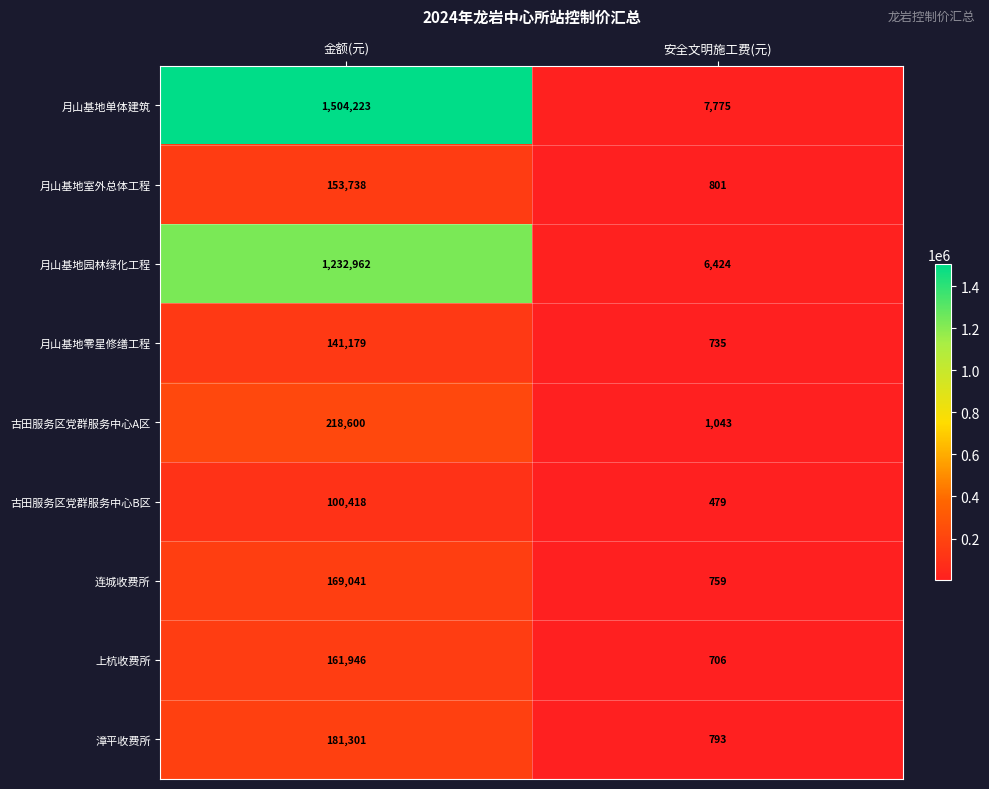

The 漳平收费所 series shows 1262 at 安全文明施工费(元). True or false?

False